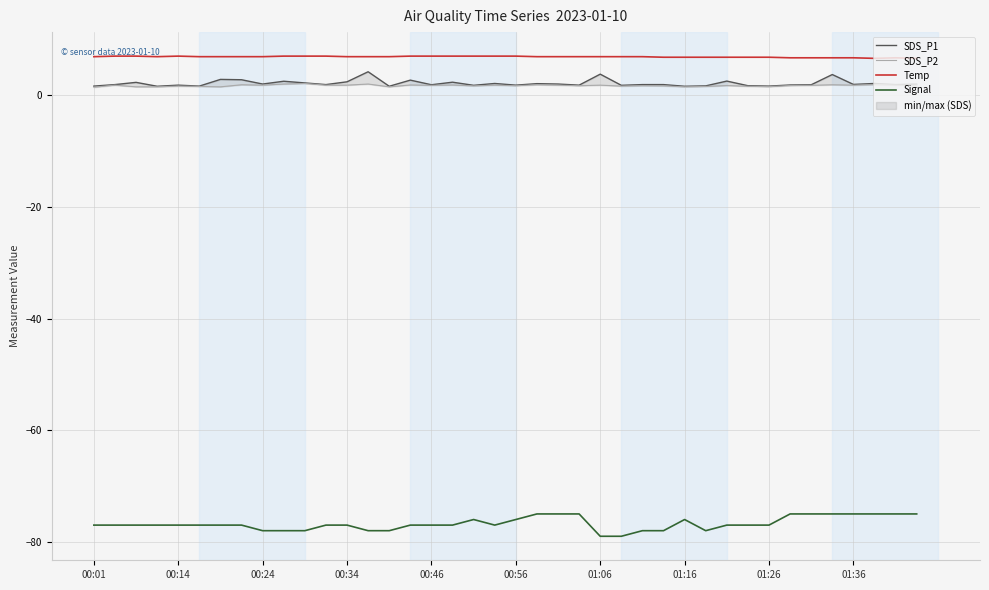

How many series are shown in this chart?

4